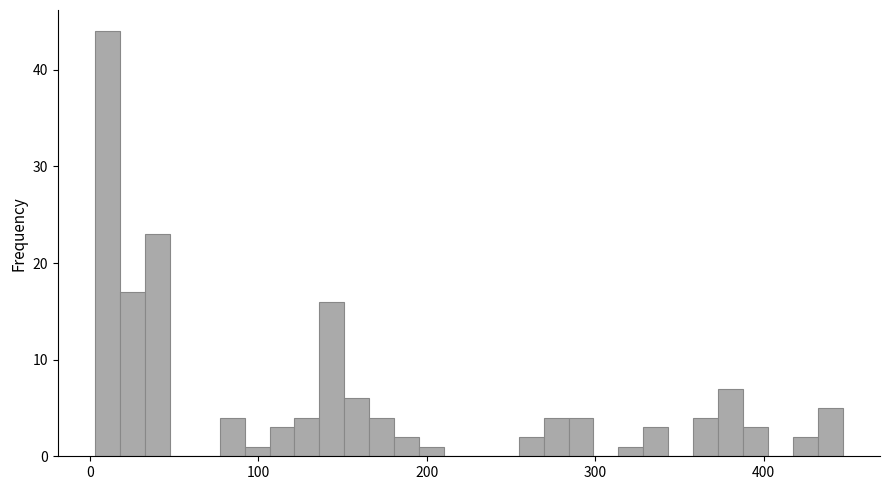

Around what value on the x-axis is the tallest bar? Give the approximate position of its centre, as read against the axis.

10